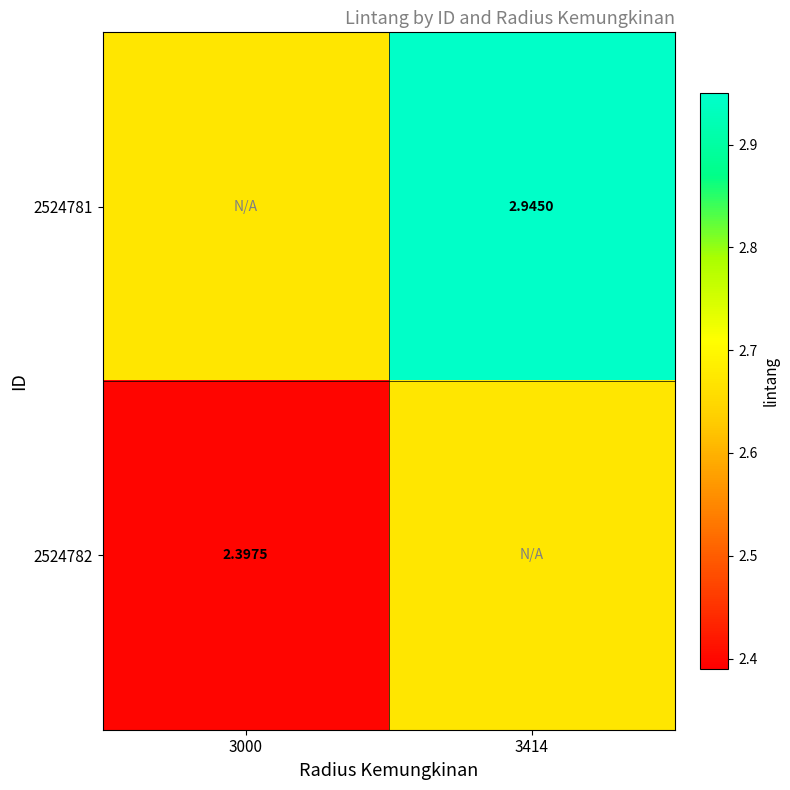

Is the value of 2524782 at 3000 greater than the value of 2524781 at 3414?

No